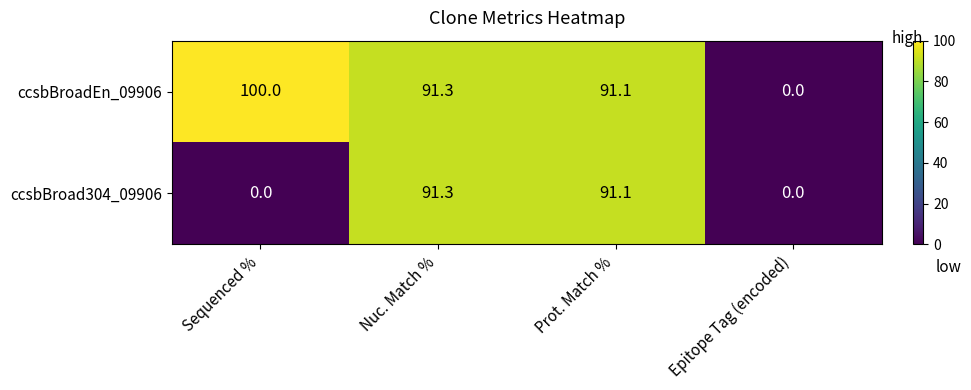

What is the sum of all ccsbBroadEn_09906 values?

282.4